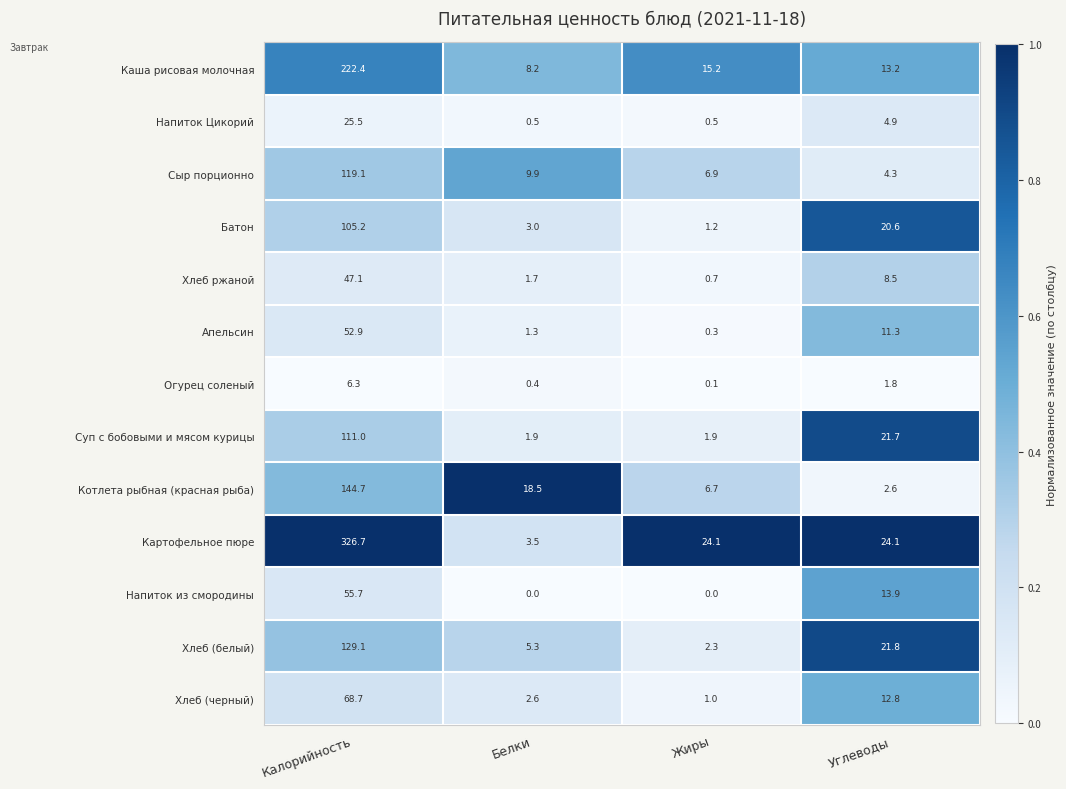

Where is Хлеб (черный) nearest to the value 34?

Углеводы